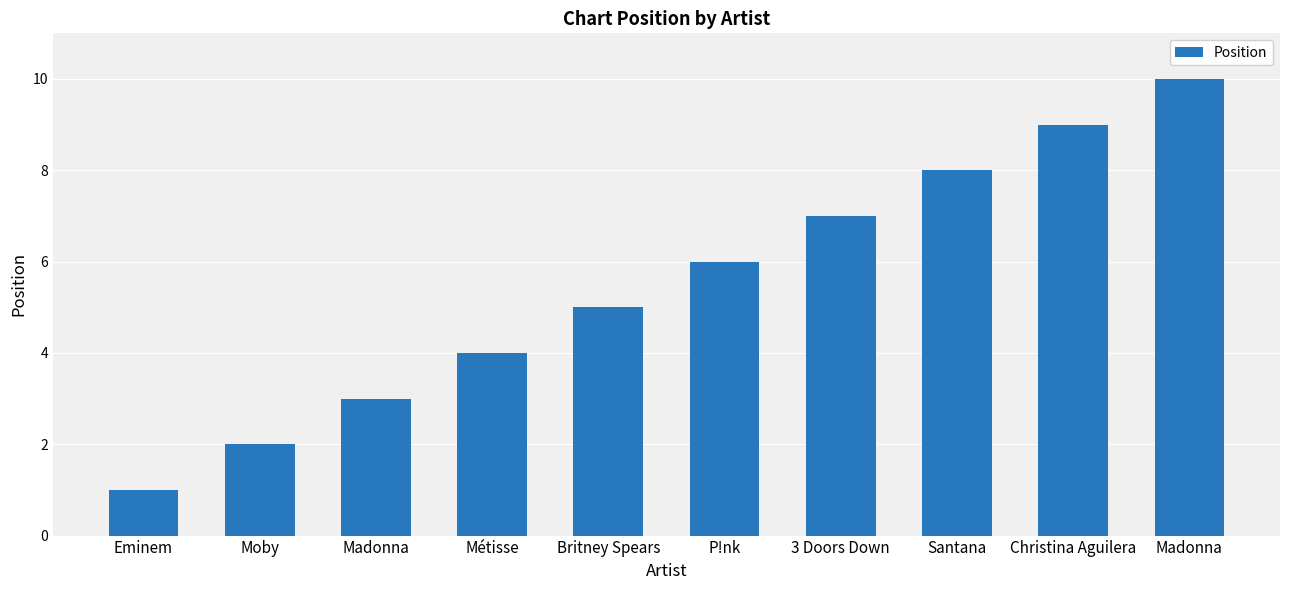

Reading left to right, transcribe all the data shown in this chart.

Eminem=1	Moby=2	Madonna=3	Métisse=4	Britney Spears=5	P!nk=6	3 Doors Down=7	Santana=8	Christina Aguilera=9	Madonna=10